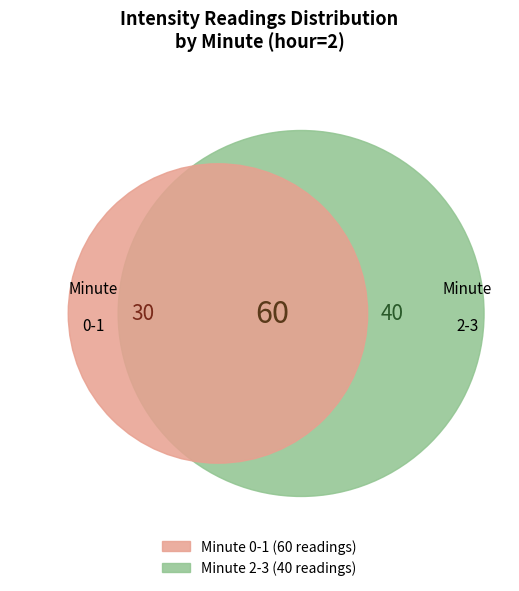

To the nearest percent, what portion does Minute 1 represent?

30%